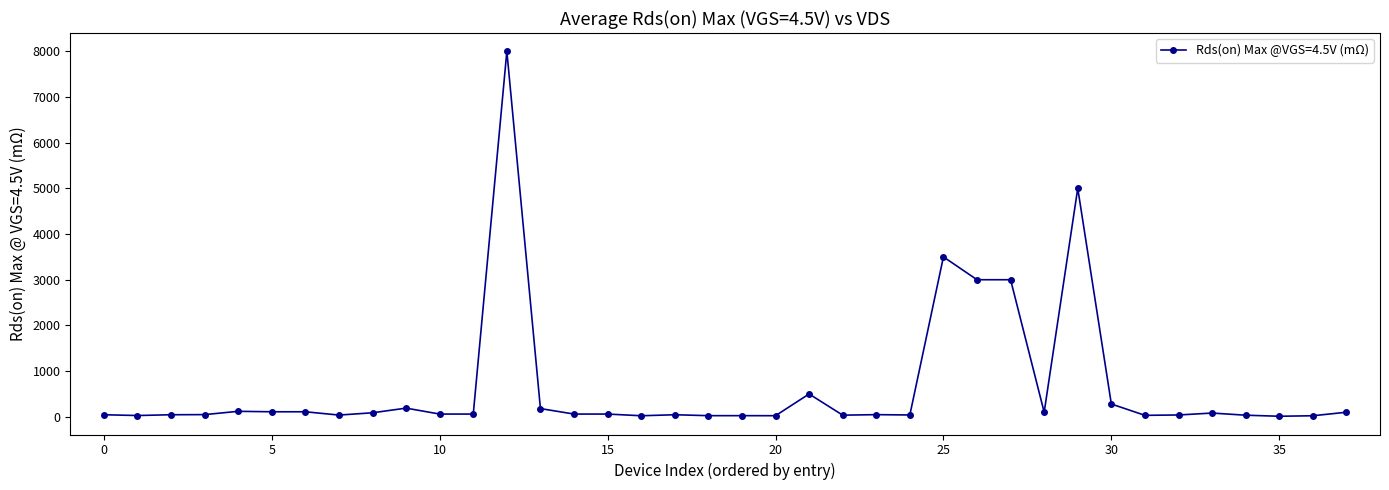

What is the greatest value displayed?

8000